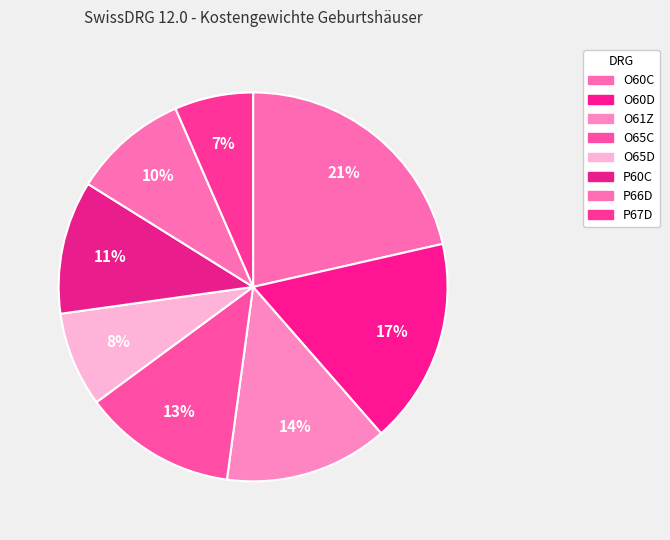

What percentage do P60C and O61Z together represent?

24.7%